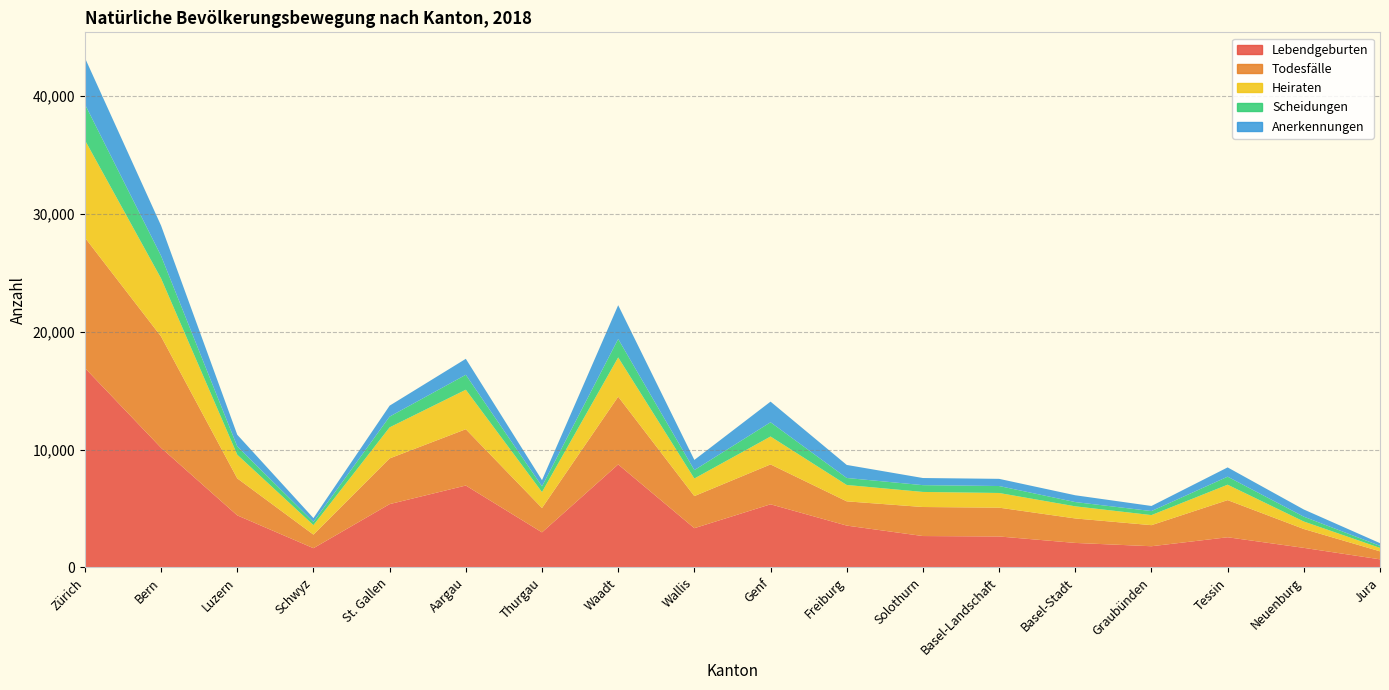

Reading left to right, what are all the values shown in this chart?

Lebendgeburten: Zürich=16919	Bern=10145	Luzern=4413	Schwyz=1628	St. Gallen=5368	Aargau=6945	Thurgau=2971	Waadt=8736	Wallis=3326	Genf=5353	Freiburg=3546	Solothurn=2659	Basel-Landschaft=2623	Basel-Stadt=2075	Graubünden=1794	Tessin=2556	Neuenburg=1656	Jura=683
Todesfälle: Zürich=11062	Bern=9451	Luzern=3140	Schwyz=1152	St. Gallen=3880	Aargau=4780	Thurgau=2067	Waadt=5750	Wallis=2724	Genf=3385	Freiburg=2058	Solothurn=2464	Basel-Landschaft=2446	Basel-Stadt=2077	Graubünden=1789	Tessin=3152	Neuenburg=1601	Jura=680
Heiraten: Zürich=8277	Bern=4925	Luzern=2008	Schwyz=806	St. Gallen=2636	Aargau=3351	Thurgau=1354	Waadt=3331	Wallis=1492	Genf=2368	Freiburg=1389	Solothurn=1279	Basel-Landschaft=1244	Basel-Stadt=1029	Graubünden=854	Tessin=1308	Neuenburg=635	Jura=292
Scheidungen: Zürich=3046	Bern=1913	Luzern=703	Schwyz=272	St. Gallen=912	Aargau=1268	Thurgau=487	Waadt=1566	Wallis=713	Genf=1208	Freiburg=594	Solothurn=576	Basel-Landschaft=591	Basel-Stadt=361	Graubünden=341	Tessin=680	Neuenburg=410	Jura=171
Anerkennungen: Zürich=3938	Bern=2566	Luzern=992	Schwyz=324	St. Gallen=928	Aargau=1355	Thurgau=522	Waadt=2865	Wallis=863	Genf=1752	Freiburg=1107	Solothurn=605	Basel-Landschaft=609	Basel-Stadt=577	Graubünden=433	Tessin=788	Neuenburg=609	Jura=229